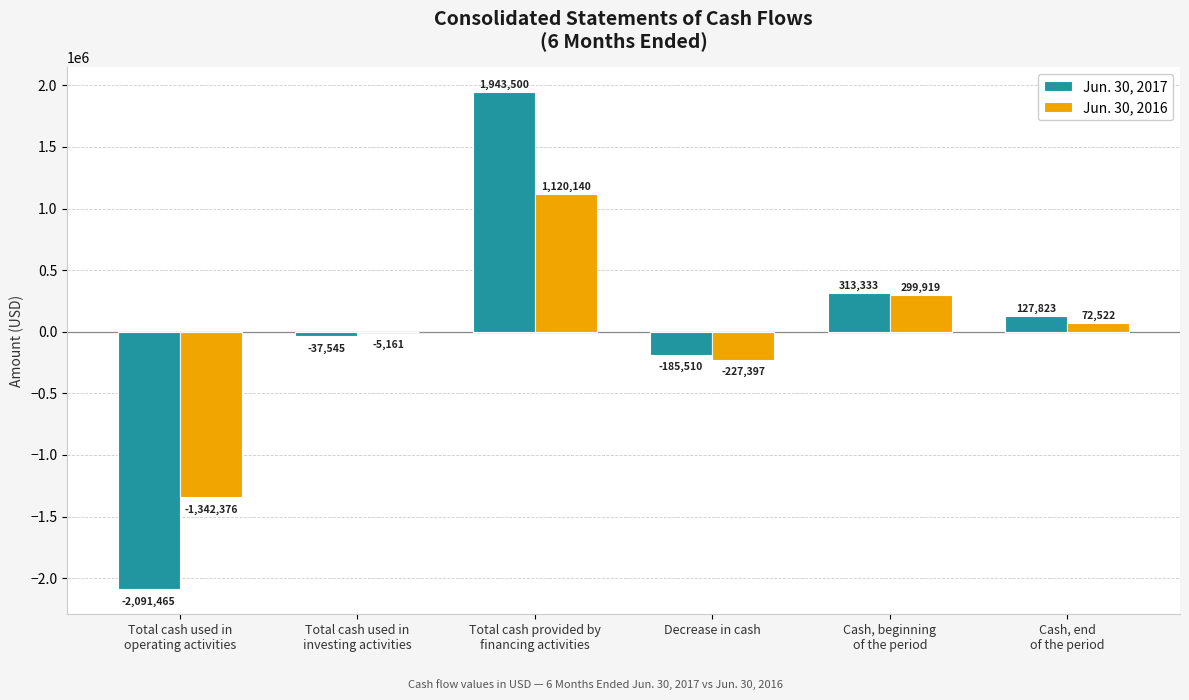

True or false: Jun. 30, 2017 has a value of 127823 at Cash, end
of the period.

True